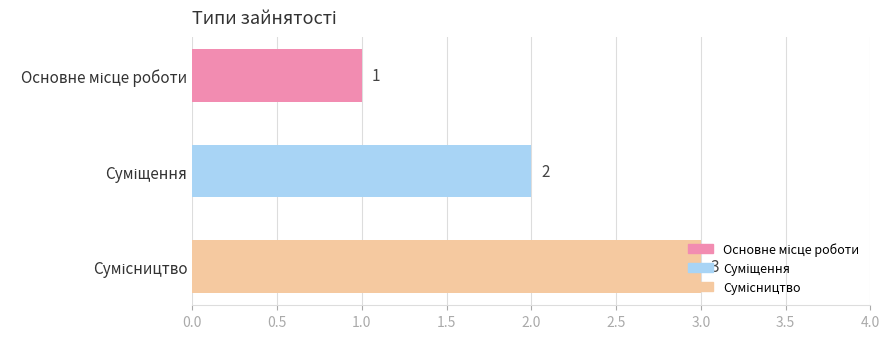

How many bars are there in total?

3